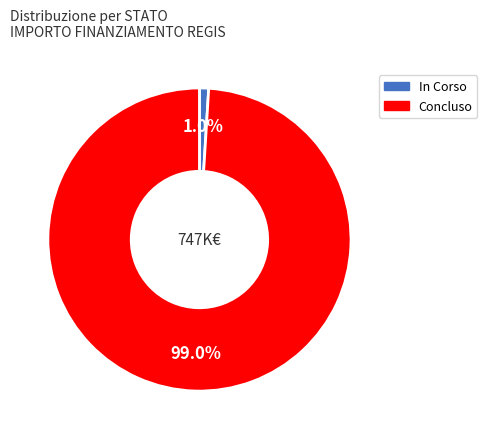

Which category has the smallest portion of the pie?

In Corso